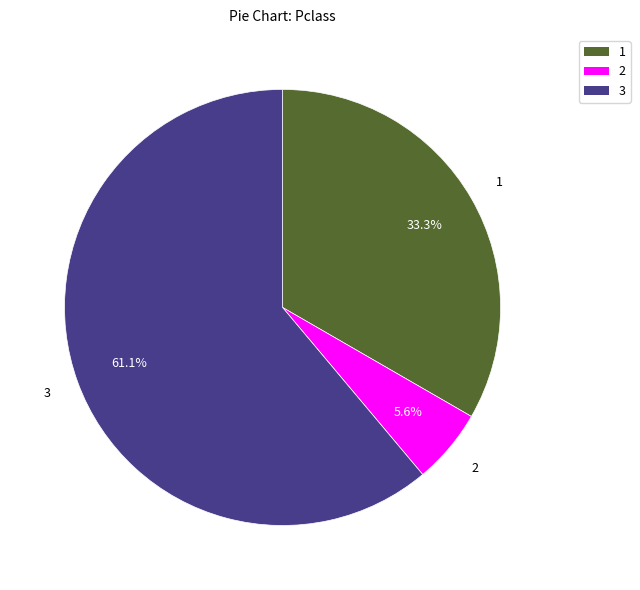

Between 2 and 3, which is larger?

3